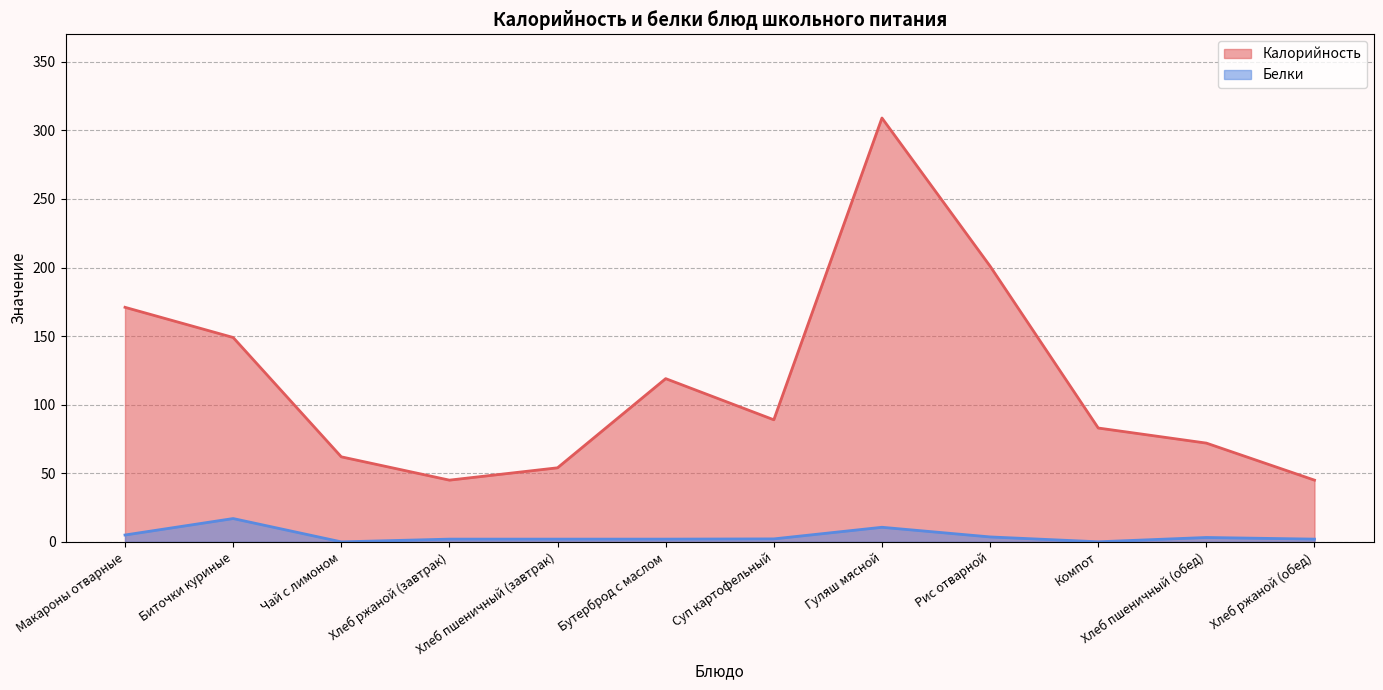

How many values in the Калорийность series are below 89?

6